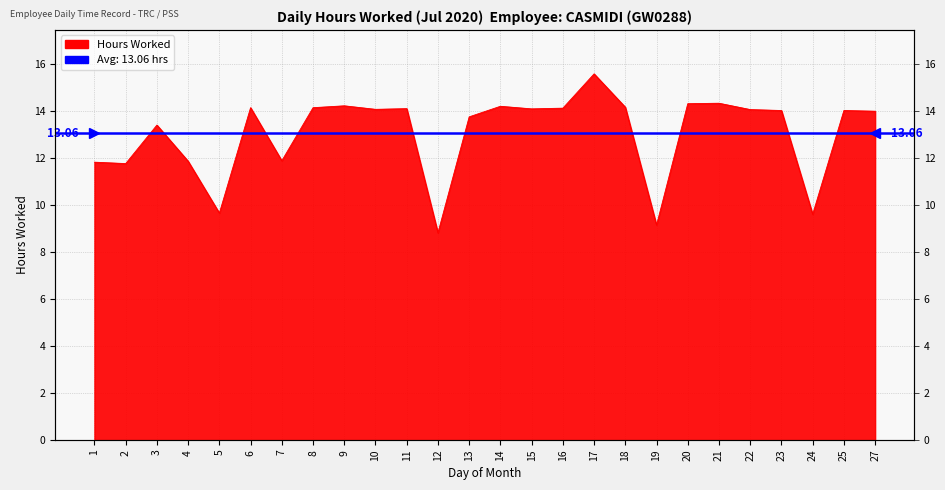

What is the maximum value shown in the chart?

15.6